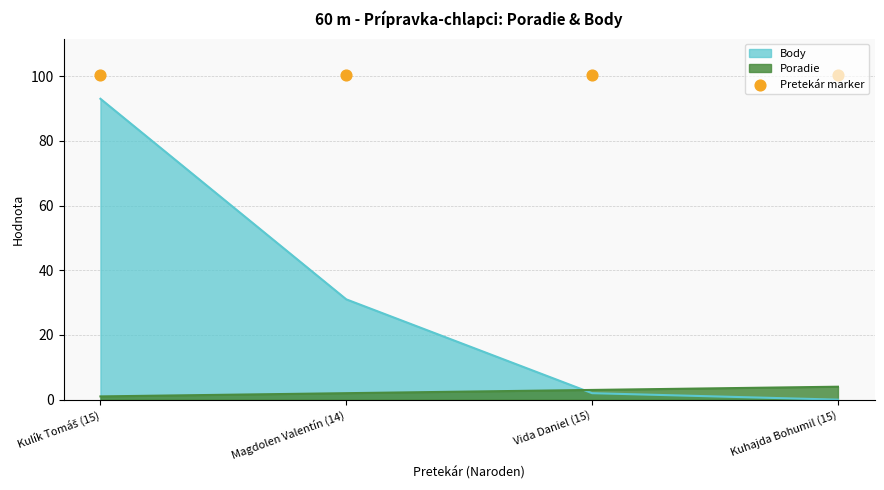

Which series reaches the minimum Y coordinate?

Body